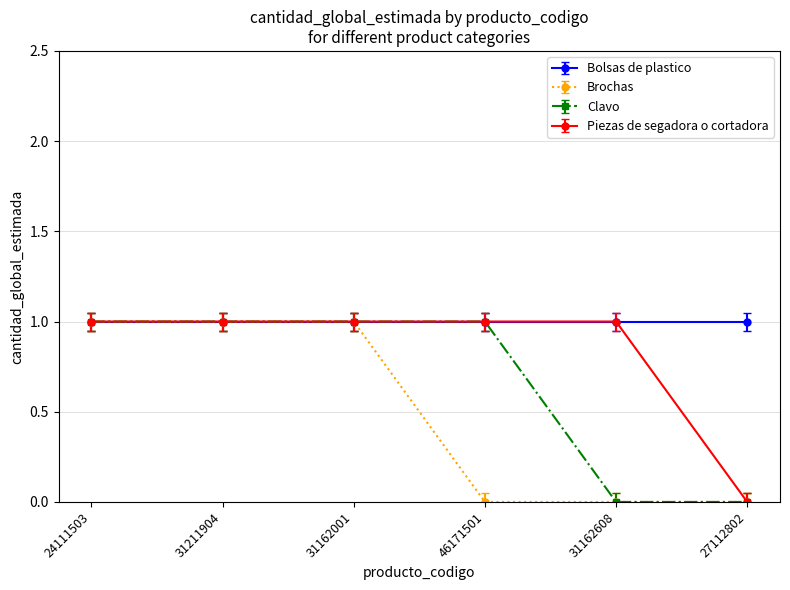

Which series changed the most between 31162608 and 27112802?

Piezas de segadora o cortadora